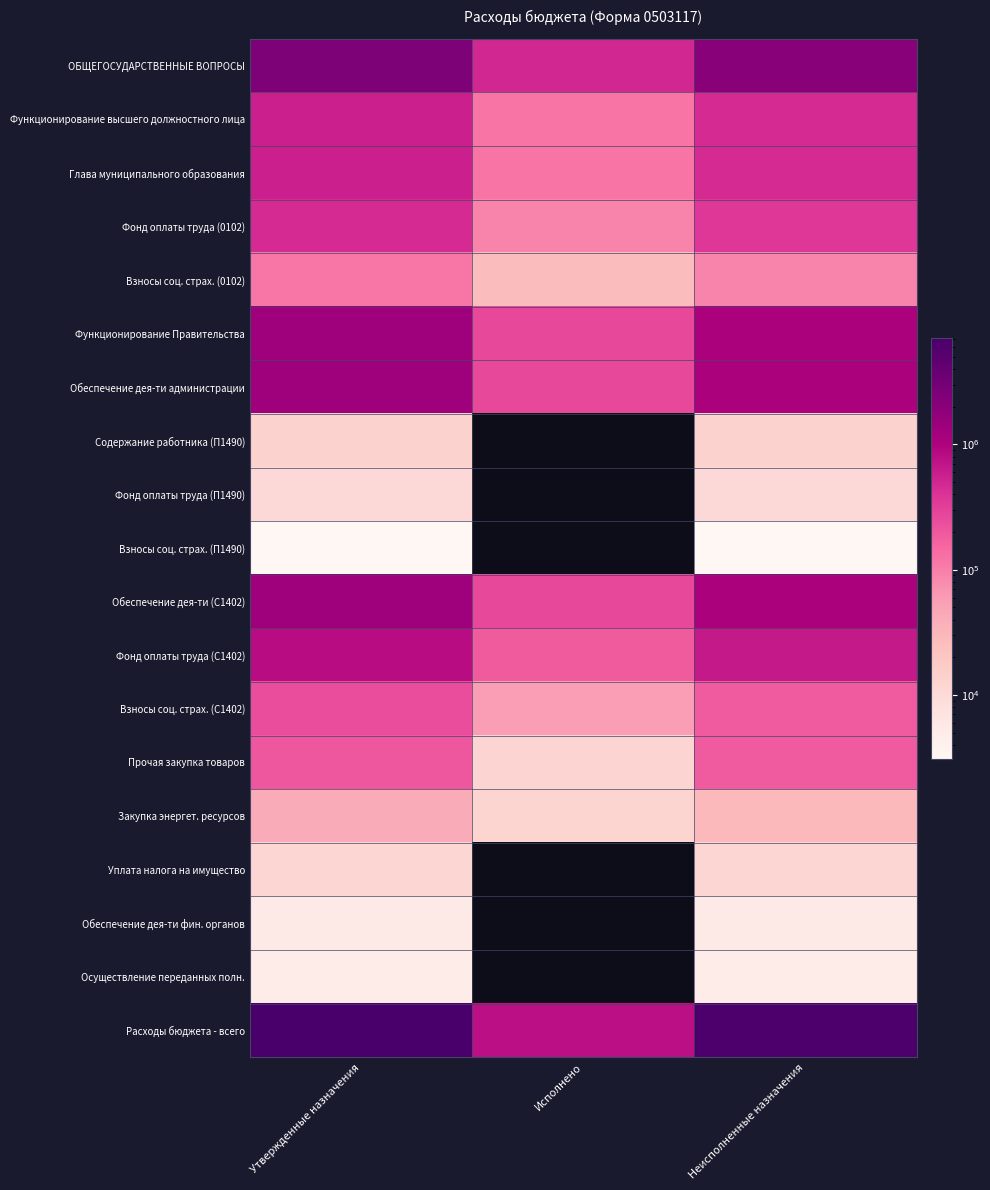

Which series has the largest total across all categories?

Расходы бюджета - всего